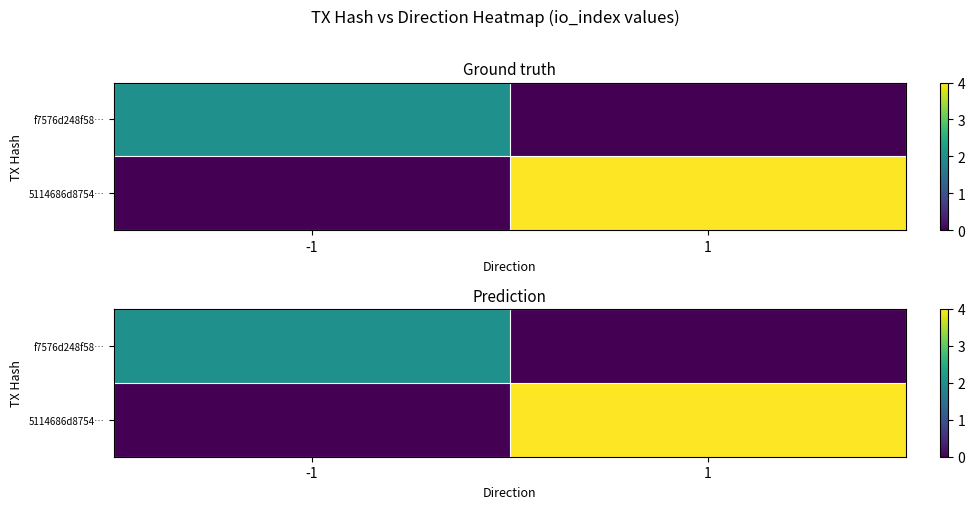

At which category is the sum across all series the highest?

1